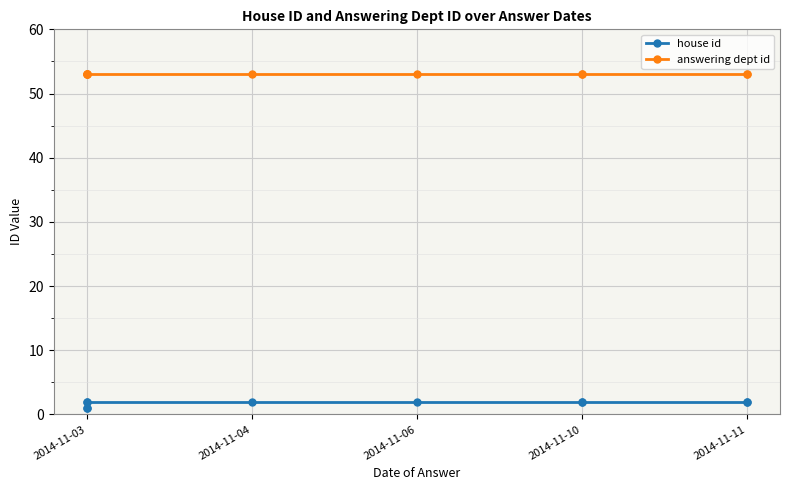

What is the value of the answering dept id point at the 10th from the left?

53